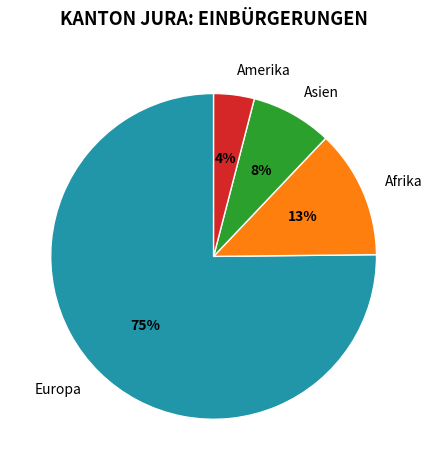

Which slice is the largest?

Europa